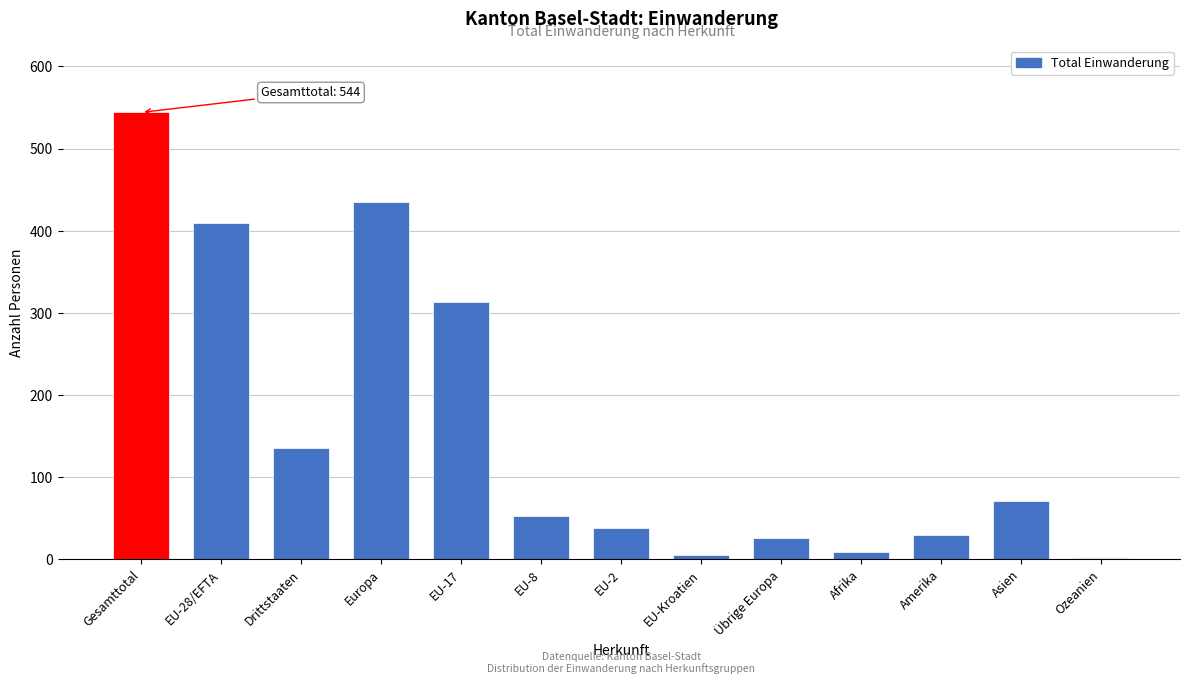

Reading right to left, list all the values displayed in this chart.

Ozeanien=1	Asien=71	Amerika=29	Afrika=8	Übrige Europa=26	EU-Kroatien=5	EU-2=38	EU-8=53	EU-17=313	Europa=435	Drittstaaten=135	EU-28/EFTA=409	Gesamttotal=544